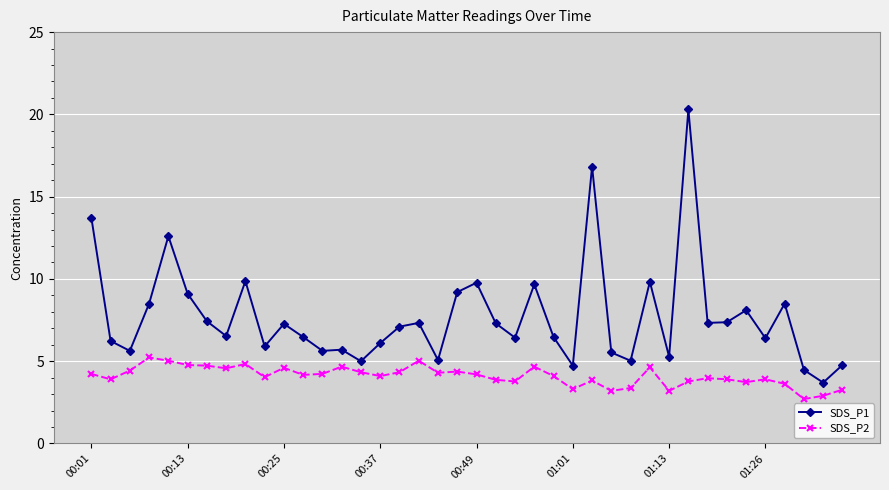

True or false: SDS_P1 and SDS_P2 intersect in this chart.

False